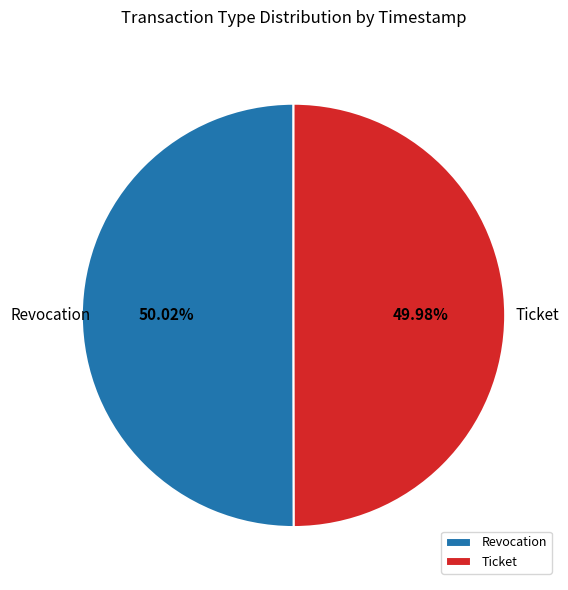

Is the sum of Revocation and Ticket greater than half?

Yes